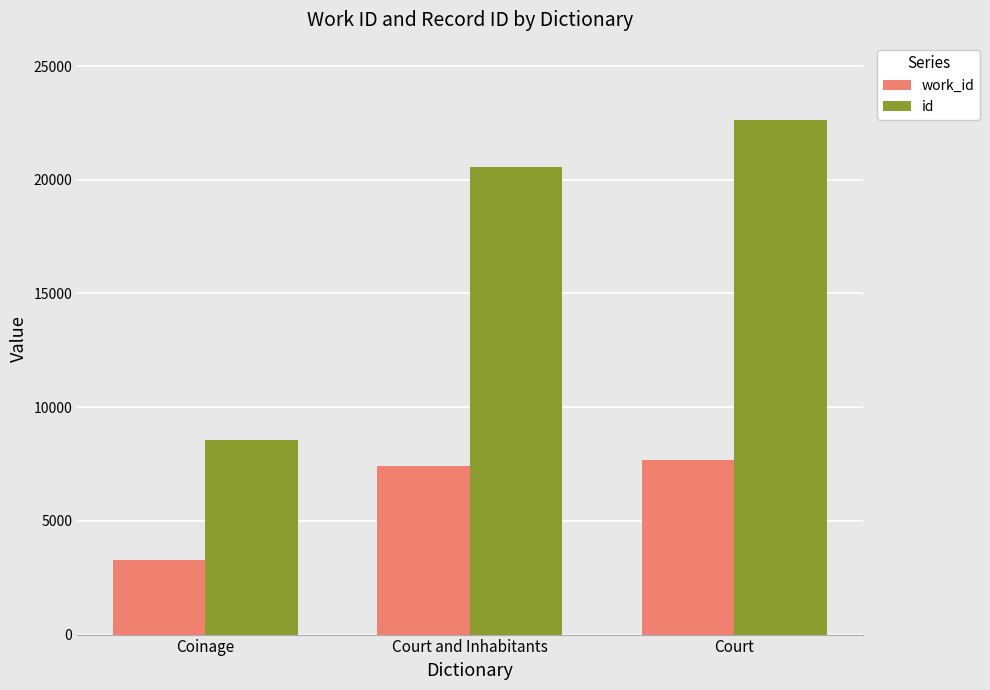

List the series in order of their overall mean, lowest first.

work_id, id